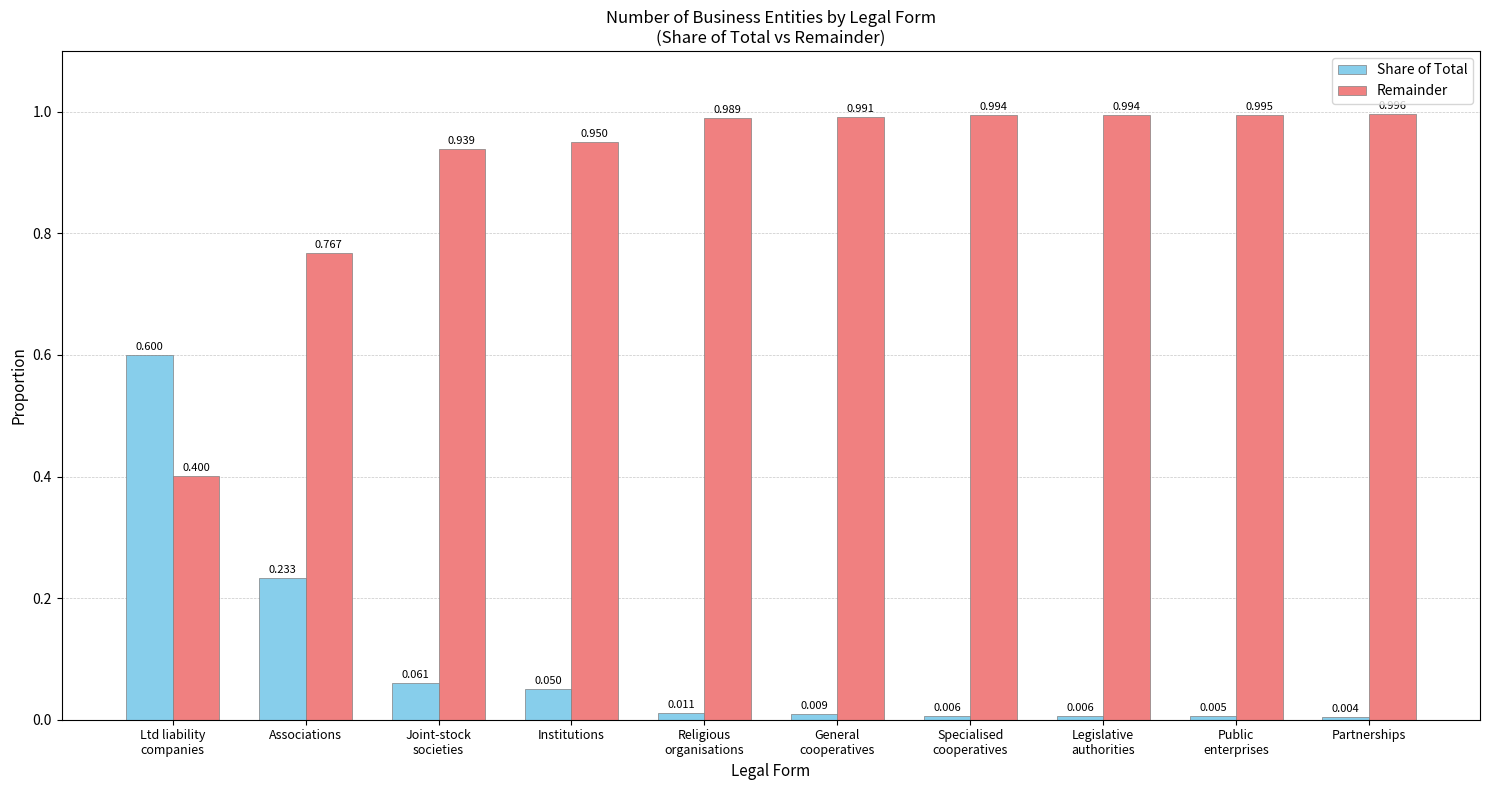

Which label corresponds to the smallest value in the chart?

Partnerships